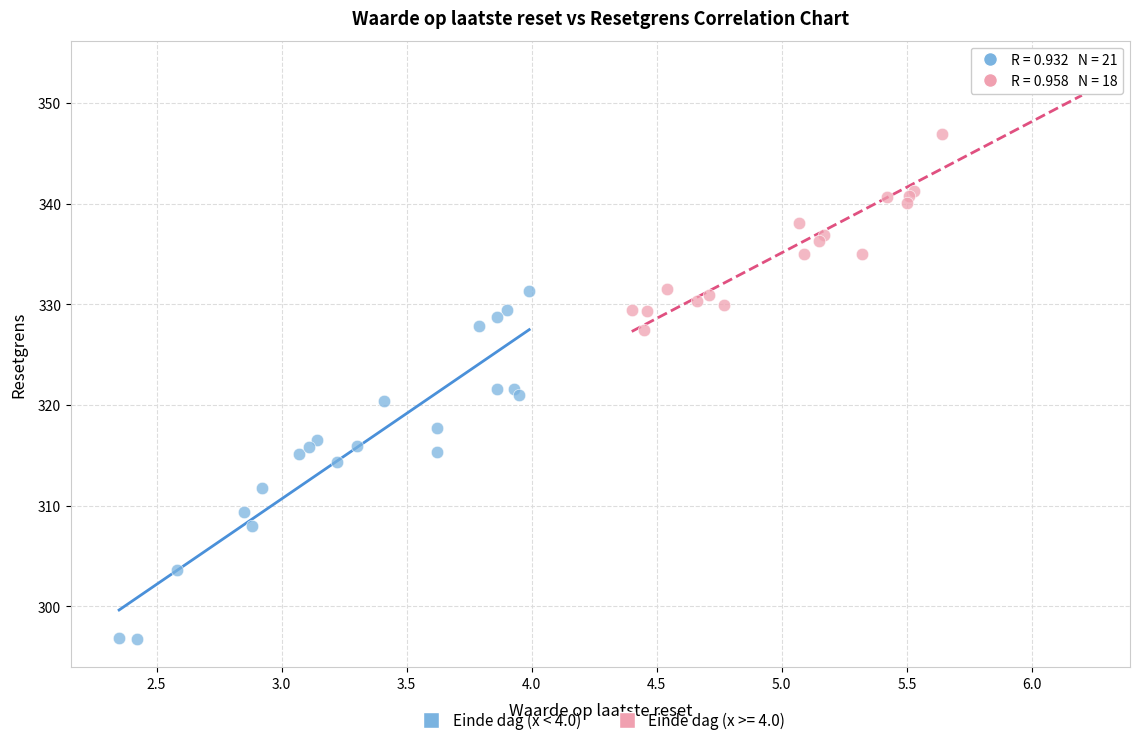

Which series has the largest Y range (max minus min)?

Einde dag (x < 4.0)